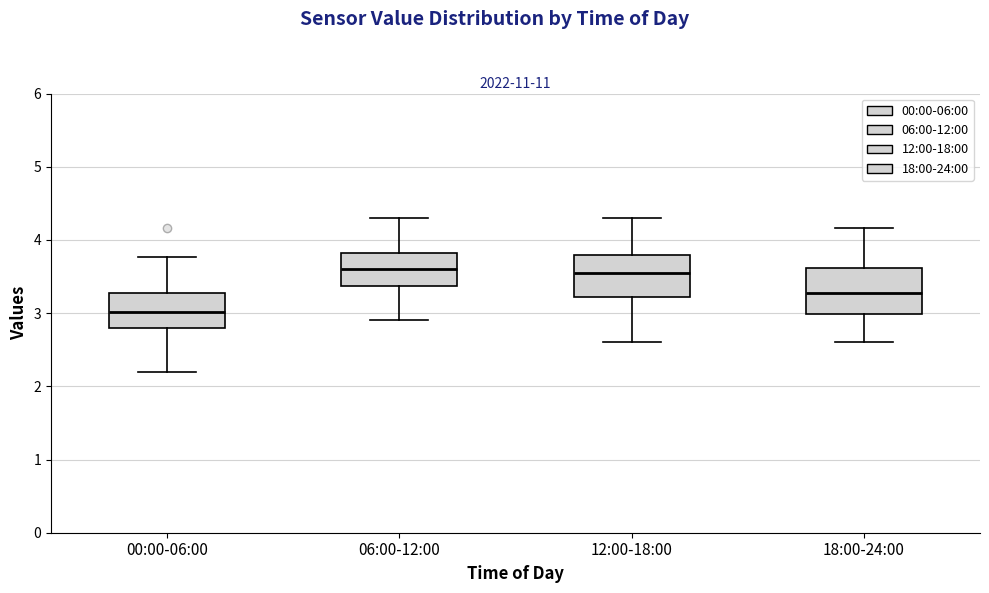

Reading left to right, read every box against the y-axis: the position of its median line, the range the box covers, and the ends of its whiskers. The values are not printed on the chart, so give them approximately, as read against the axis.

00:00-06:00: median 3.0, box 2.8 to 3.3, whiskers 2.2 to 3.8
06:00-12:00: median 3.6, box 3.4 to 3.8, whiskers 2.9 to 4.3
12:00-18:00: median 3.6, box 3.2 to 3.8, whiskers 2.6 to 4.3
18:00-24:00: median 3.3, box 3.0 to 3.6, whiskers 2.6 to 4.2